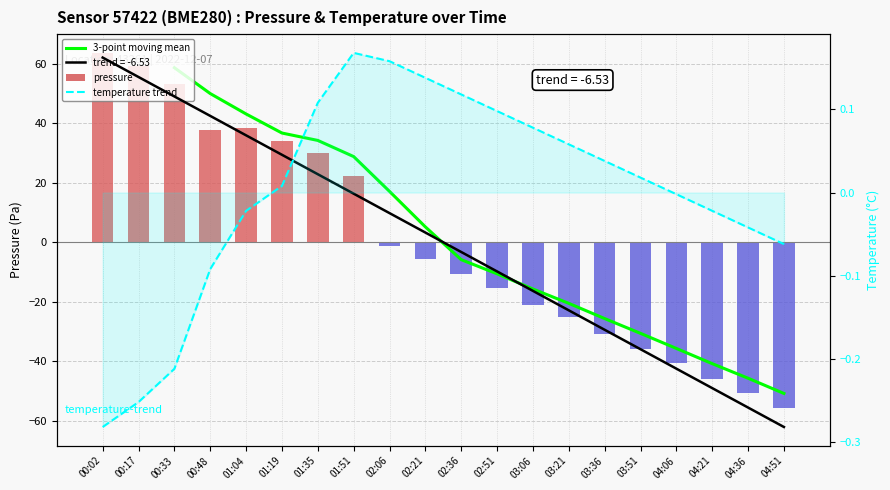

At which category is the sum across all series the highest?

00:02